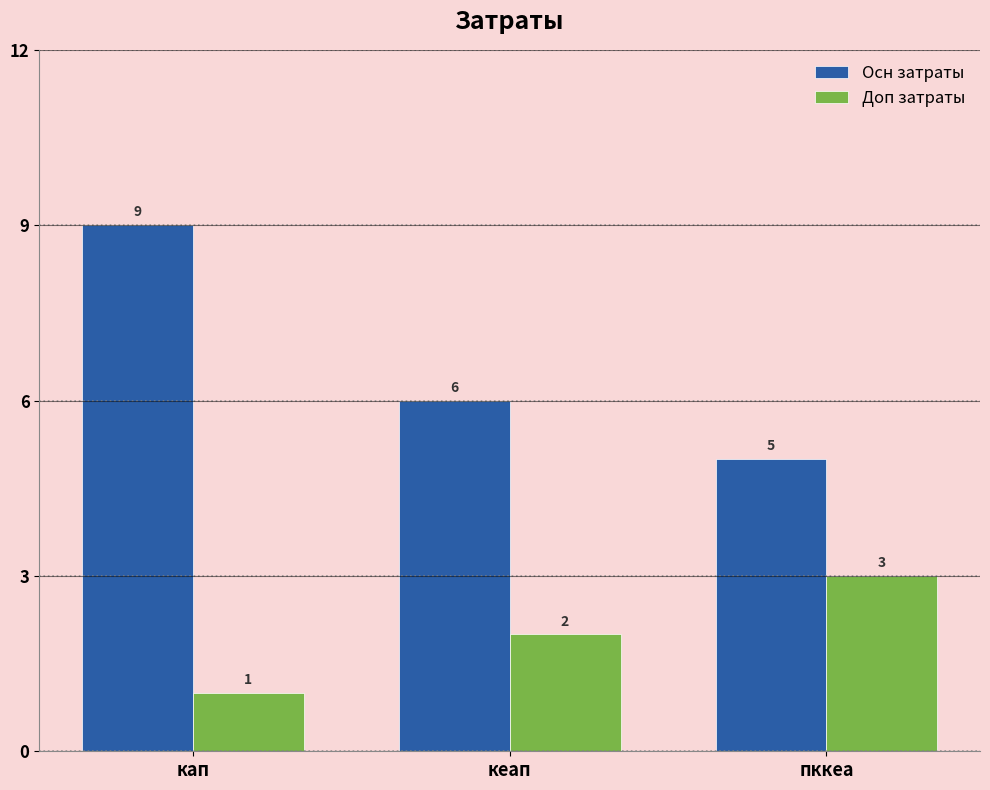

What is the sum of all Доп затраты values?

6